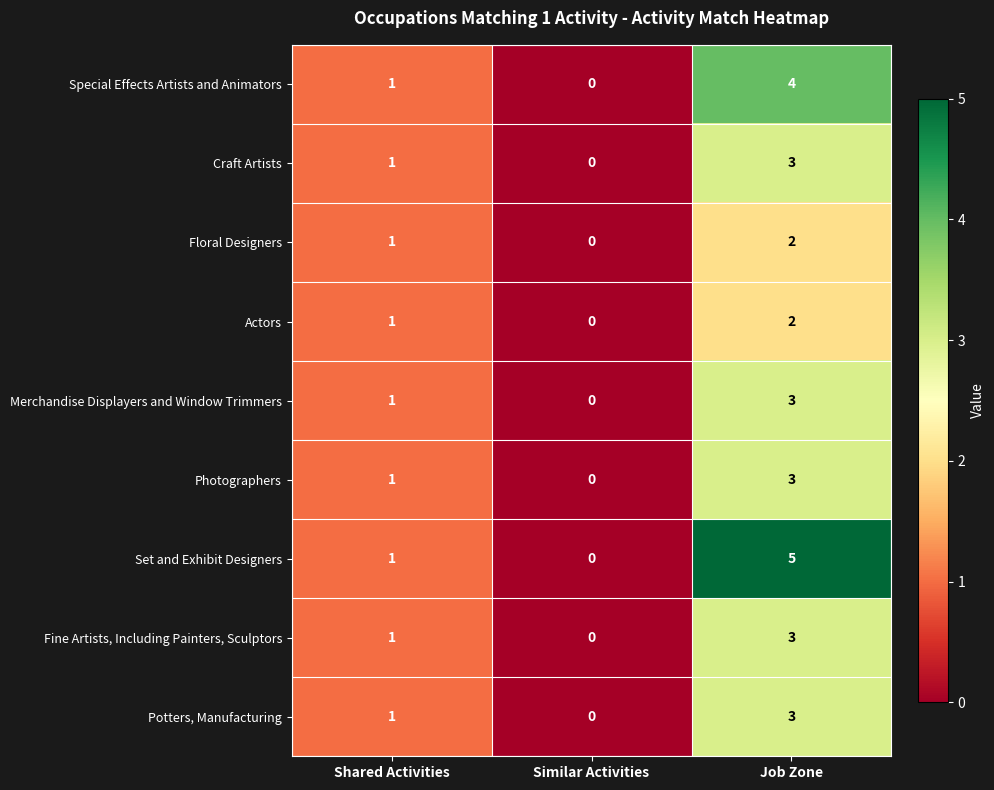

Which series has the widest spread of values?

Set and Exhibit Designers